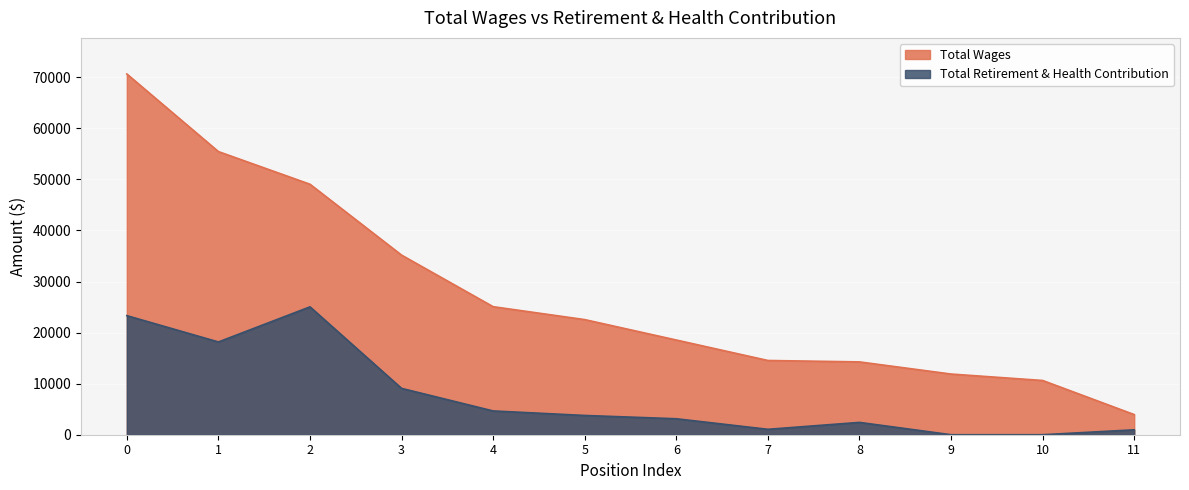

Which series has the largest range (max minus min)?

Total Wages